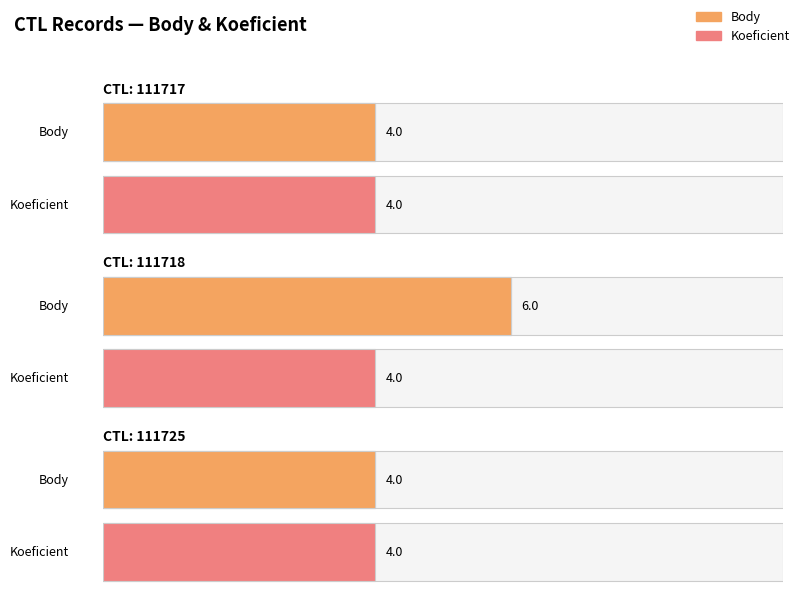

What is the minimum value shown in the chart?

4